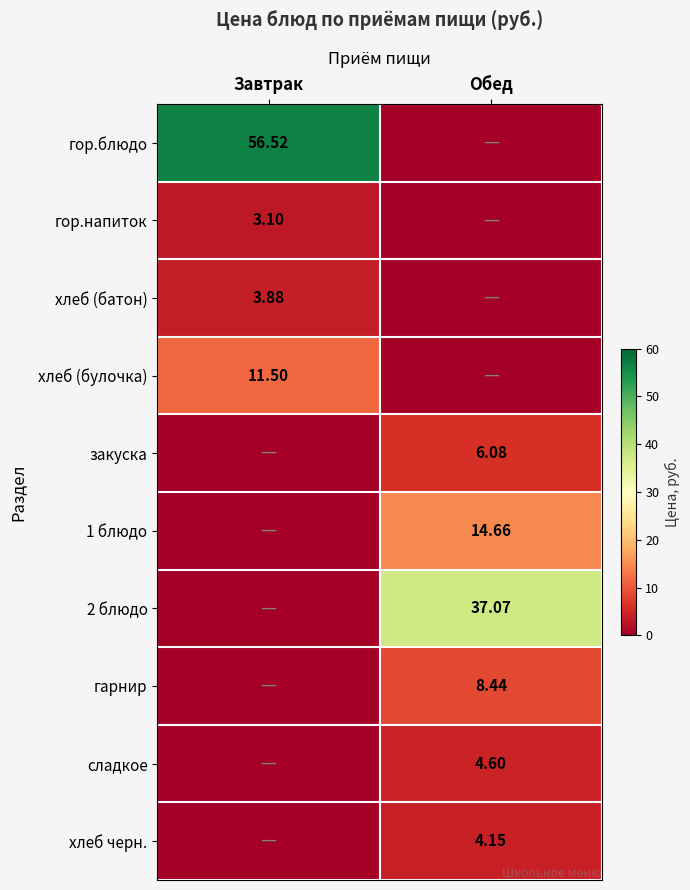

At which label does гор.напиток first exceed 3?

Завтрак